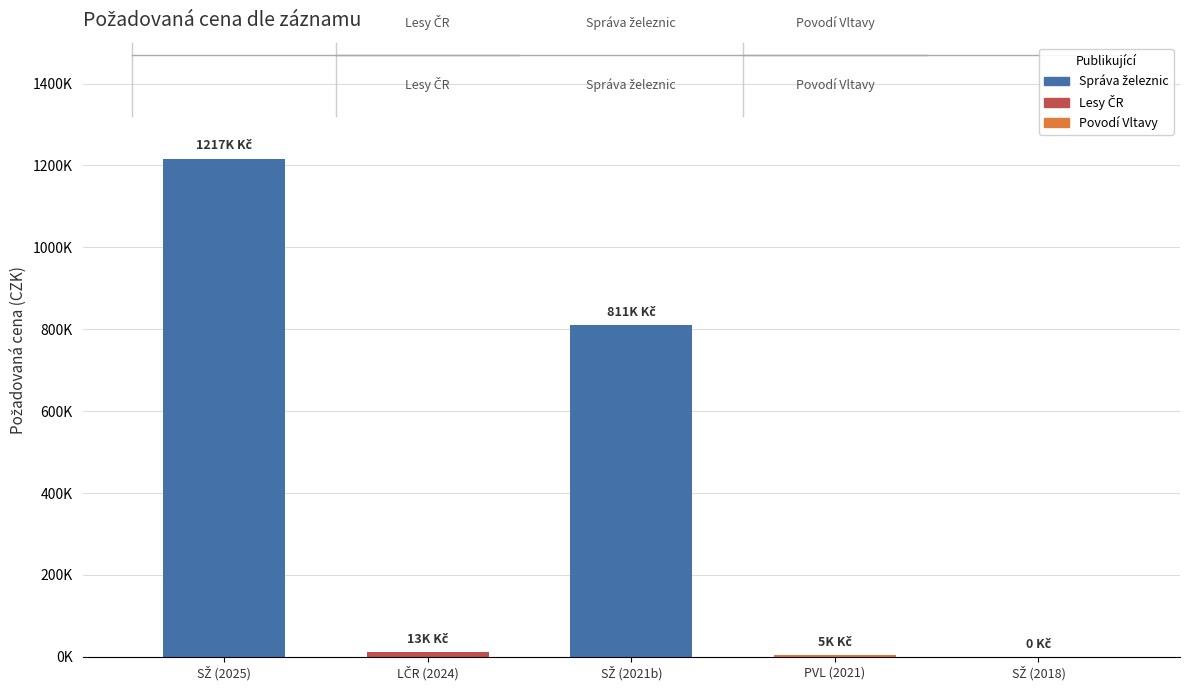

Are the bars horizontal?

No